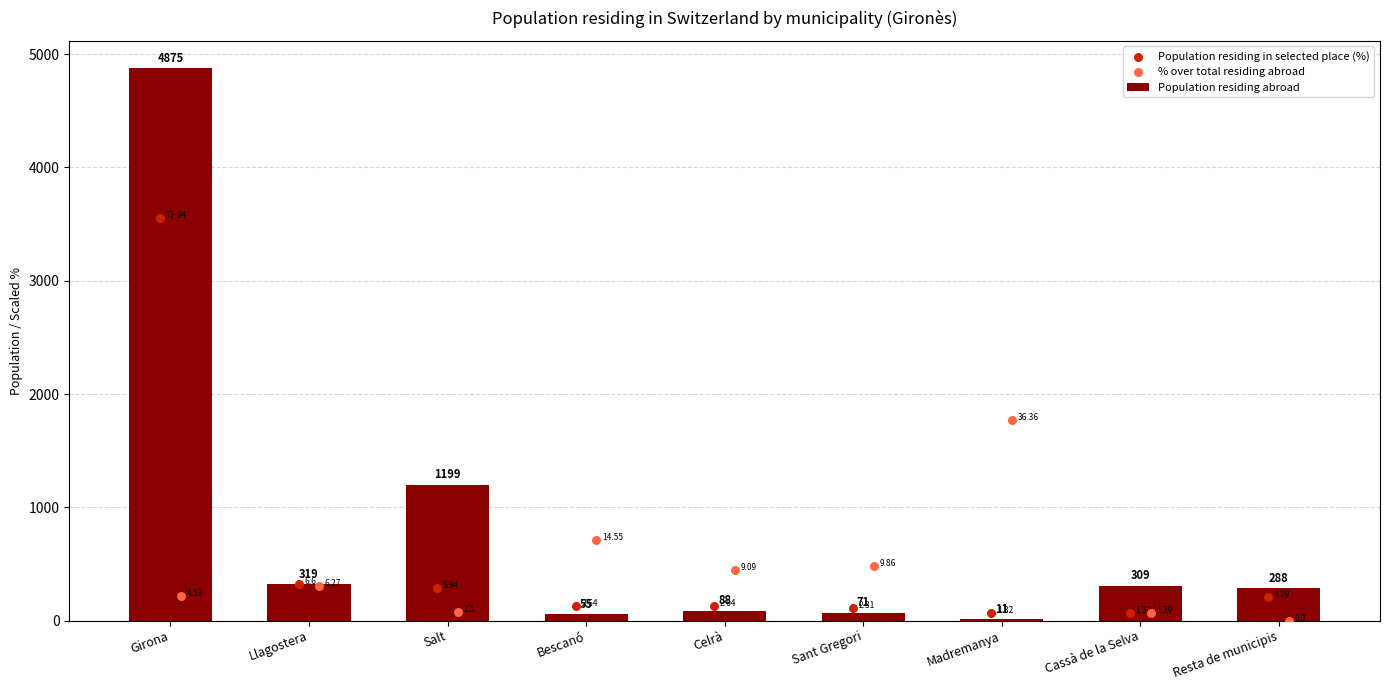

What is the total value across all series at Salt?

1561.7